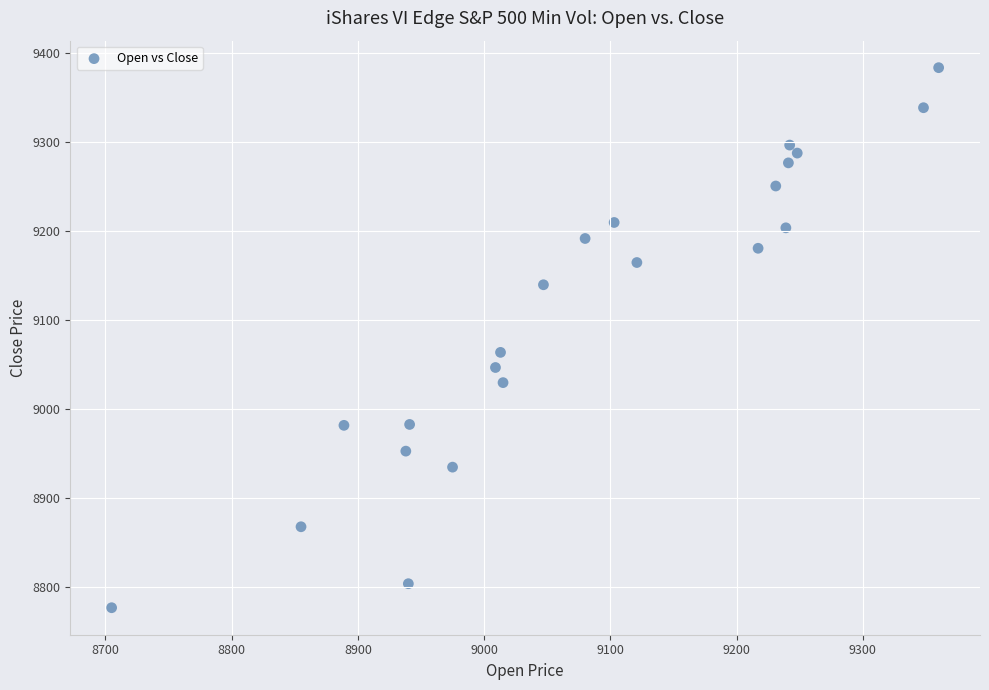

What is the range of X values (max minus min)?

655